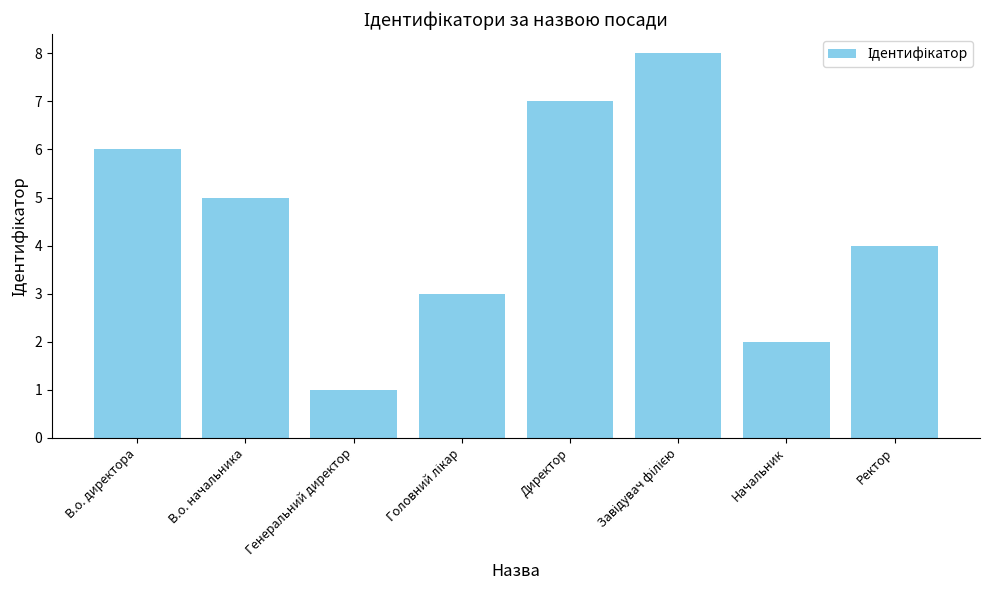

What position from the left is Ректор?

8